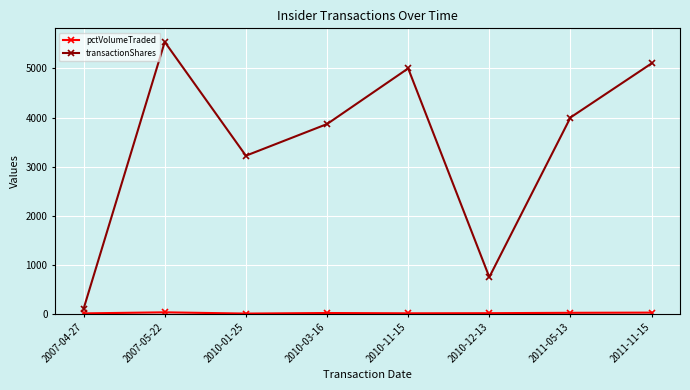

Does the chart have visible grid lines?

Yes